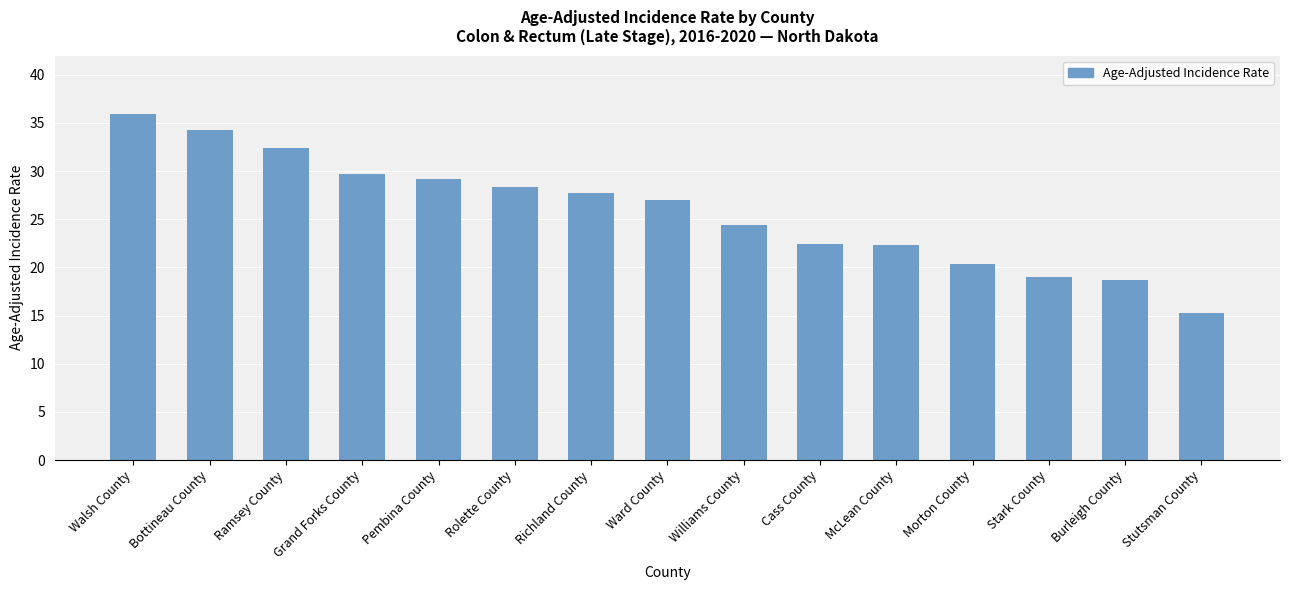

How many data points are less than 27?

7